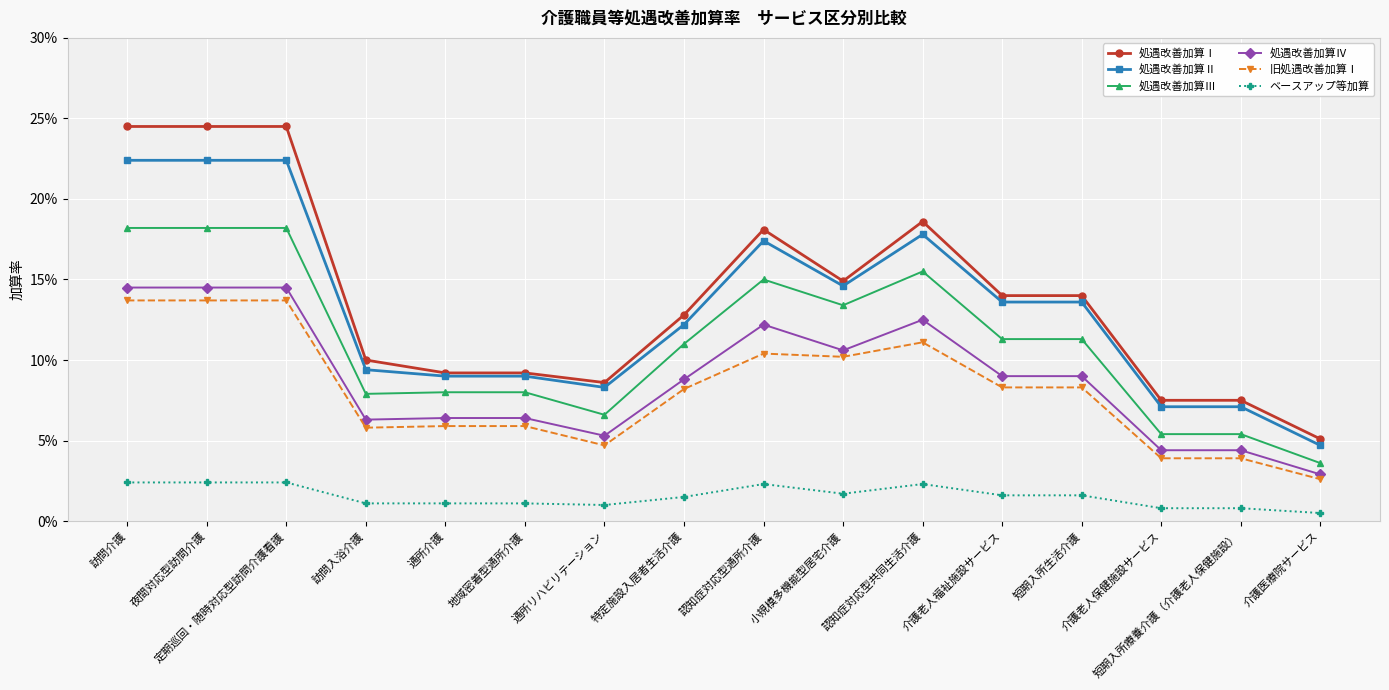

Does the chart display data point markers on the line(s)?

Yes